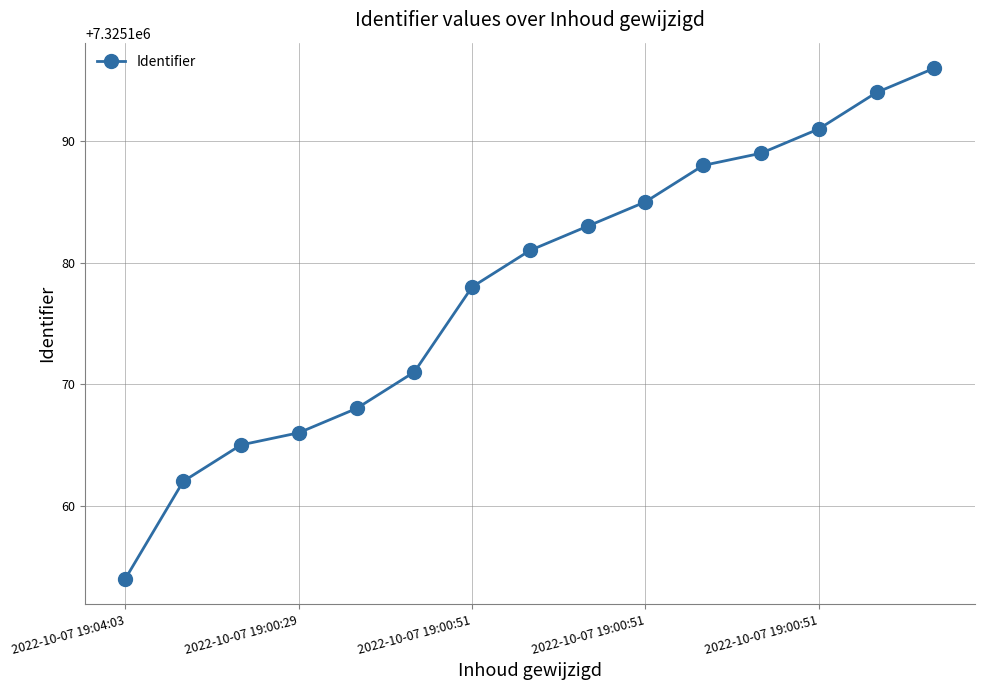

Reading left to right, what are all the values shown in this chart?

7325154	7325162	7325165	7325166	7325168	7325171	7325178	7325181	7325183	7325185	7325188	7325189	7325191	7325194	7325196